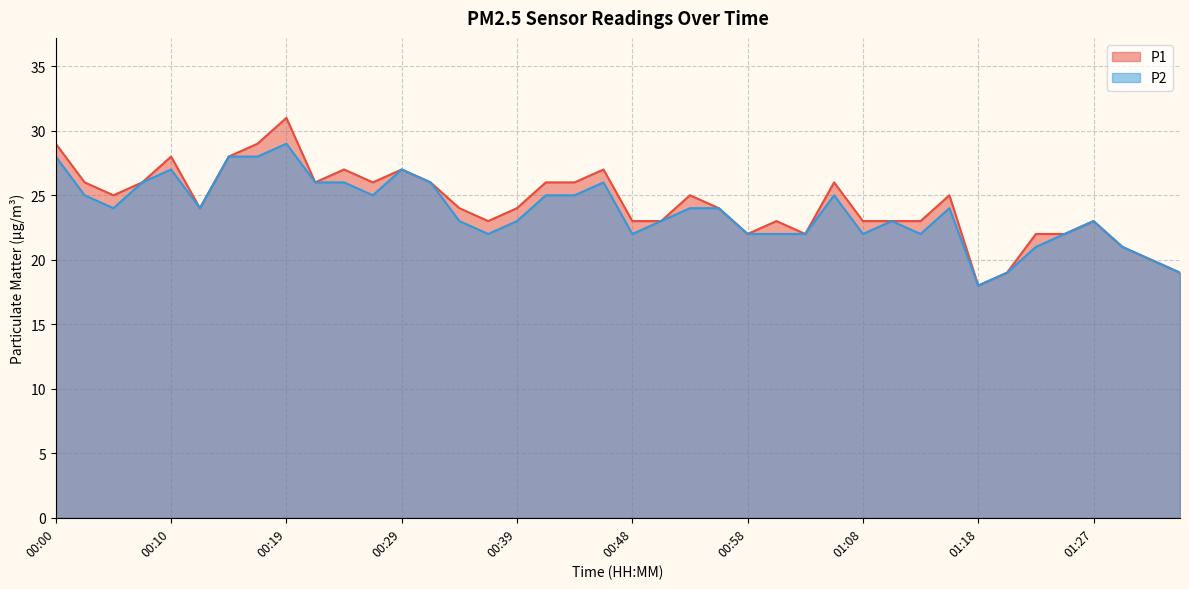

Count the number of categories in the chart.

40